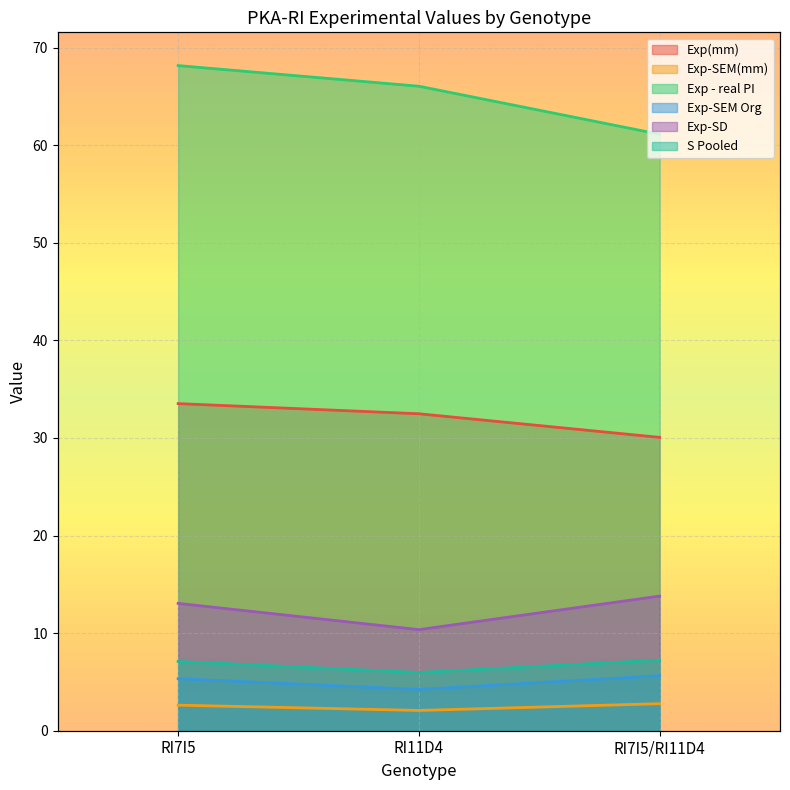

Between RI7I5 and RI7I5/RI11D4, which series saw the biggest shift?

Exp - real PI